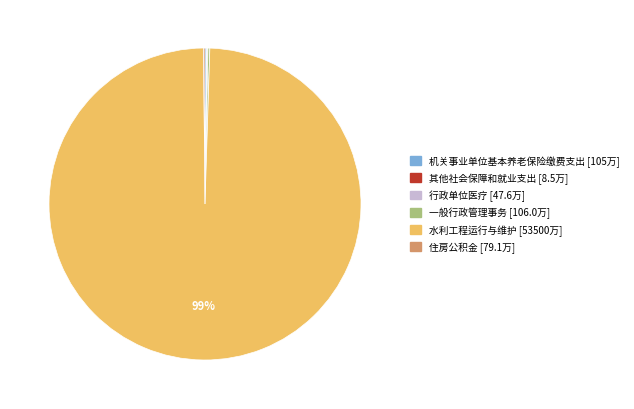

What is the largest slice in the pie chart?

水利工程运行与维护